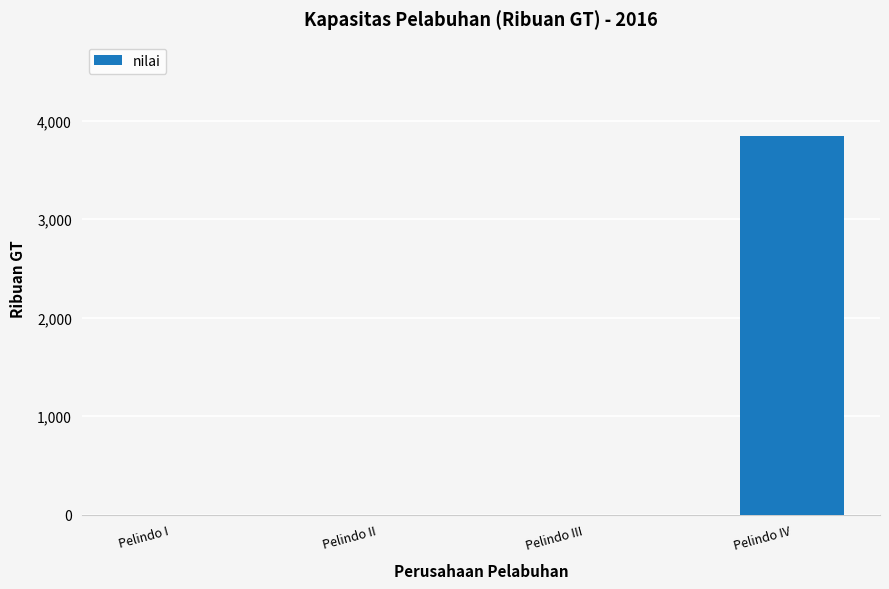

Reading left to right, list all the values displayed in this chart.

Pelindo I=0	Pelindo II=0	Pelindo III=0	Pelindo IV=3844